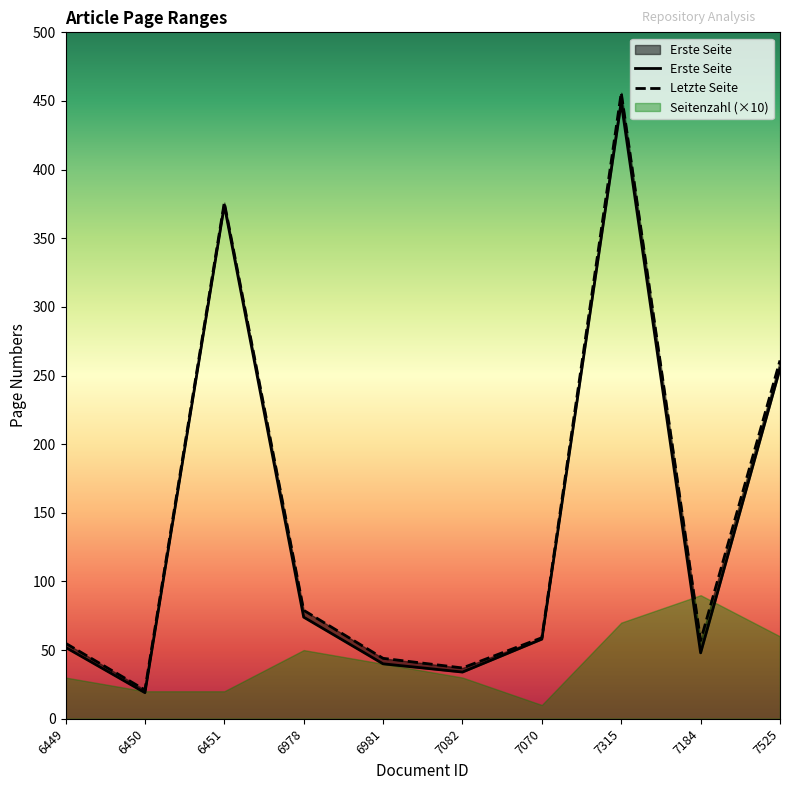

Is it true that Erste Seite equals 52 at 6449?

True